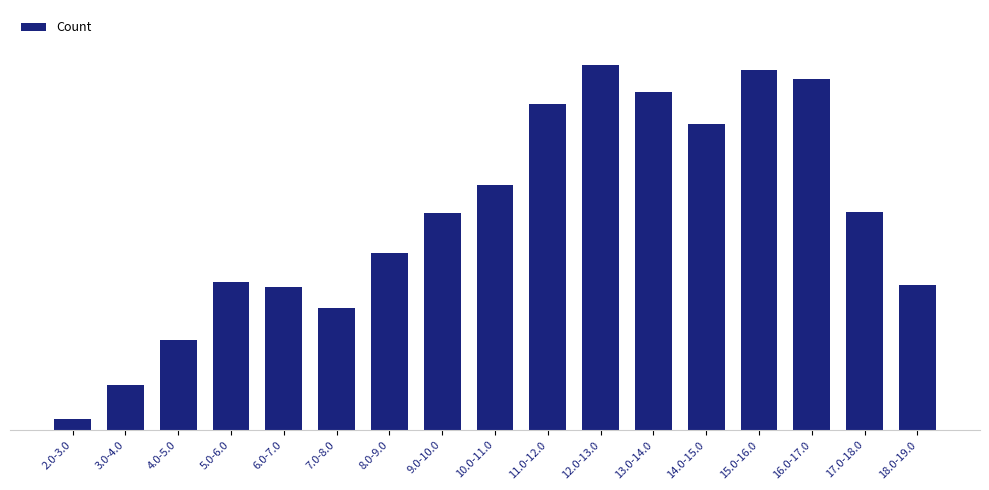

Are the bars horizontal?

No